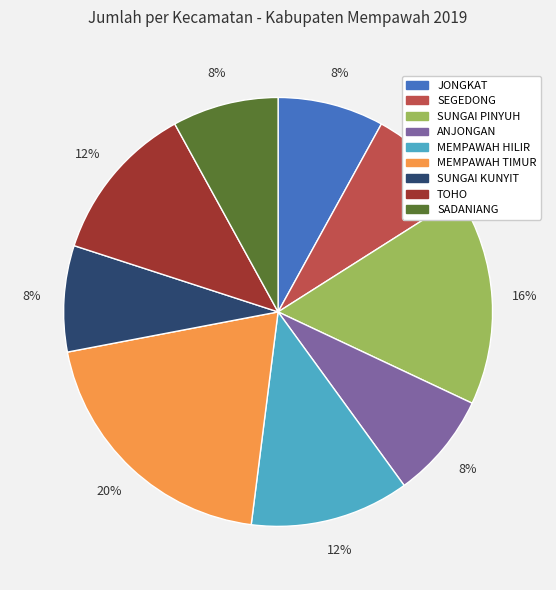

Is there any slice that represents more than half of the pie?

No